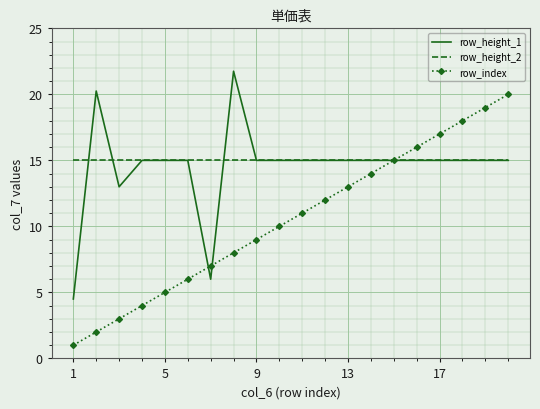

Which series has the widest spread of values?

row_index